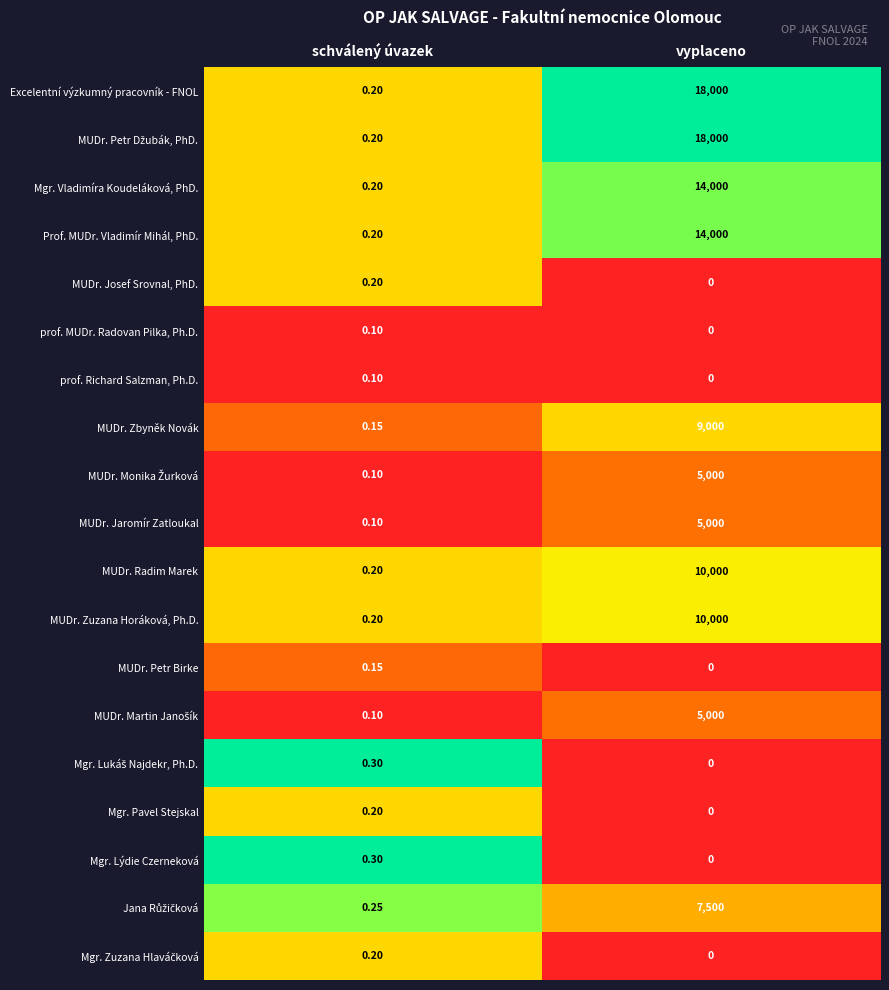

At which category does the chart reach its minimum across all series?

vyplaceno